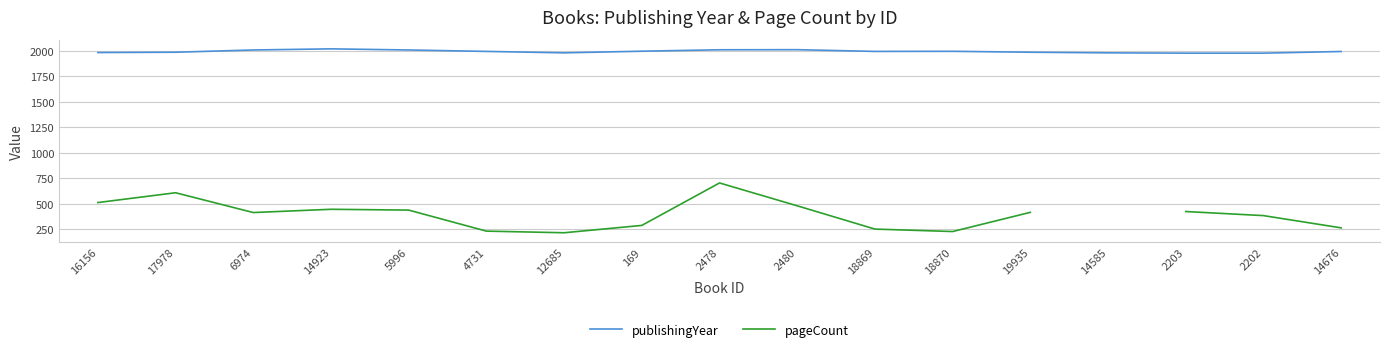

Rank the series at 17978 from lowest to highest value.

pageCount, publishingYear